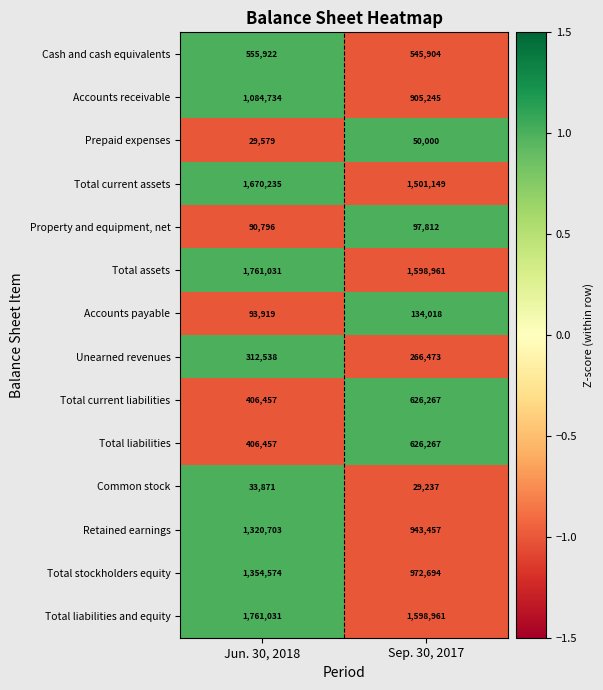

Reading right to left, extract all data points from this chart.

Cash and cash equivalents: 545904	555922
Accounts receivable: 905245	1084734
Prepaid expenses: 50000	29579
Total current assets: 1501149	1670235
Property and equipment, net: 97812	90796
Total assets: 1598961	1761031
Accounts payable: 134018	93919
Unearned revenues: 266473	312538
Total current liabilities: 626267	406457
Total liabilities: 626267	406457
Common stock: 29237	33871
Retained earnings: 943457	1320703
Total stockholders equity: 972694	1354574
Total liabilities and equity: 1598961	1761031